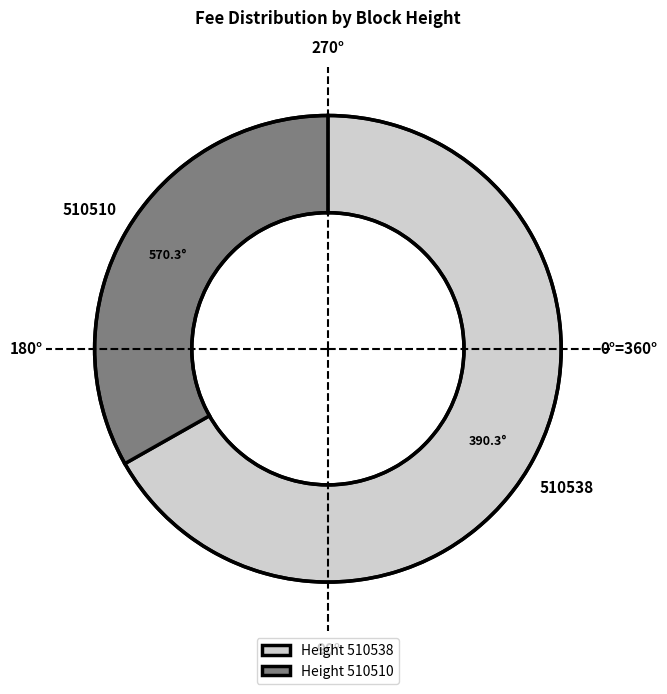

Between 510510 and 510538, which is larger?

510538